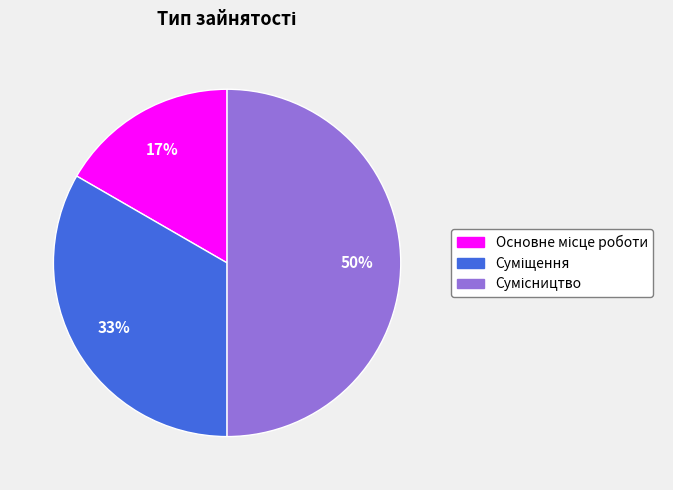

To the nearest percent, what is the average slice percentage?

33%